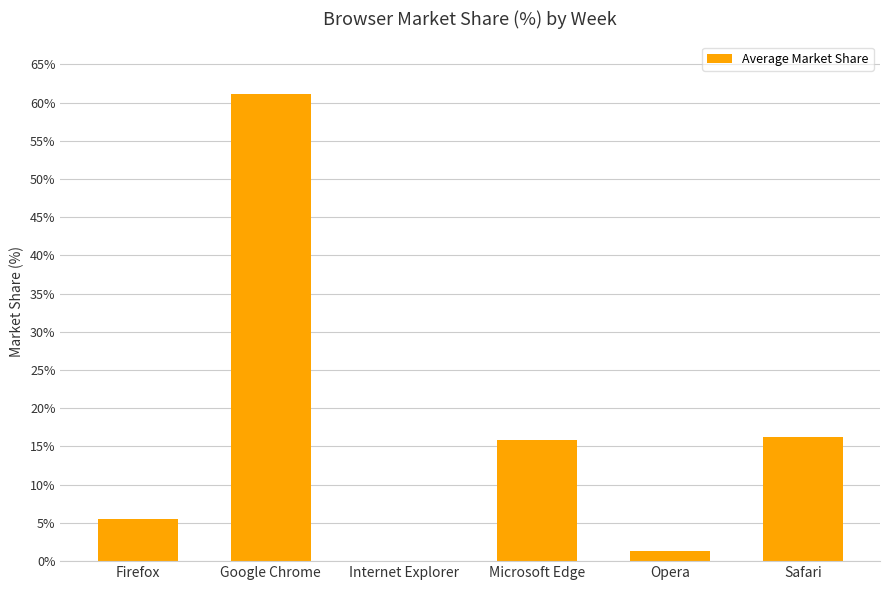

What is the greatest value displayed?

61.1